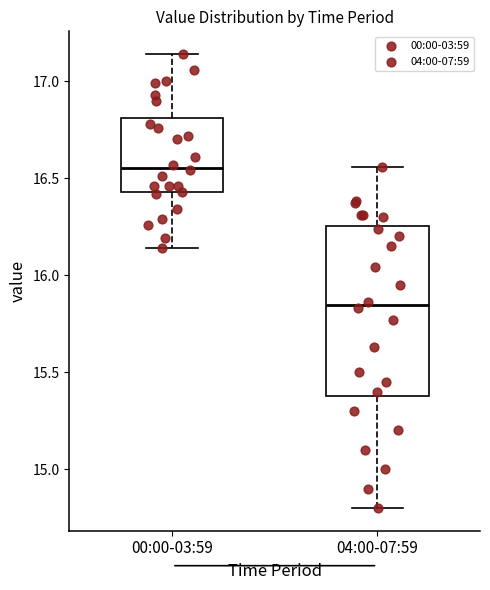

Where does the lower whisker of the box for 00:00-03:59 end on the y-axis? The values are not printed on the chart, so give them approximately, as read against the axis.

16.15